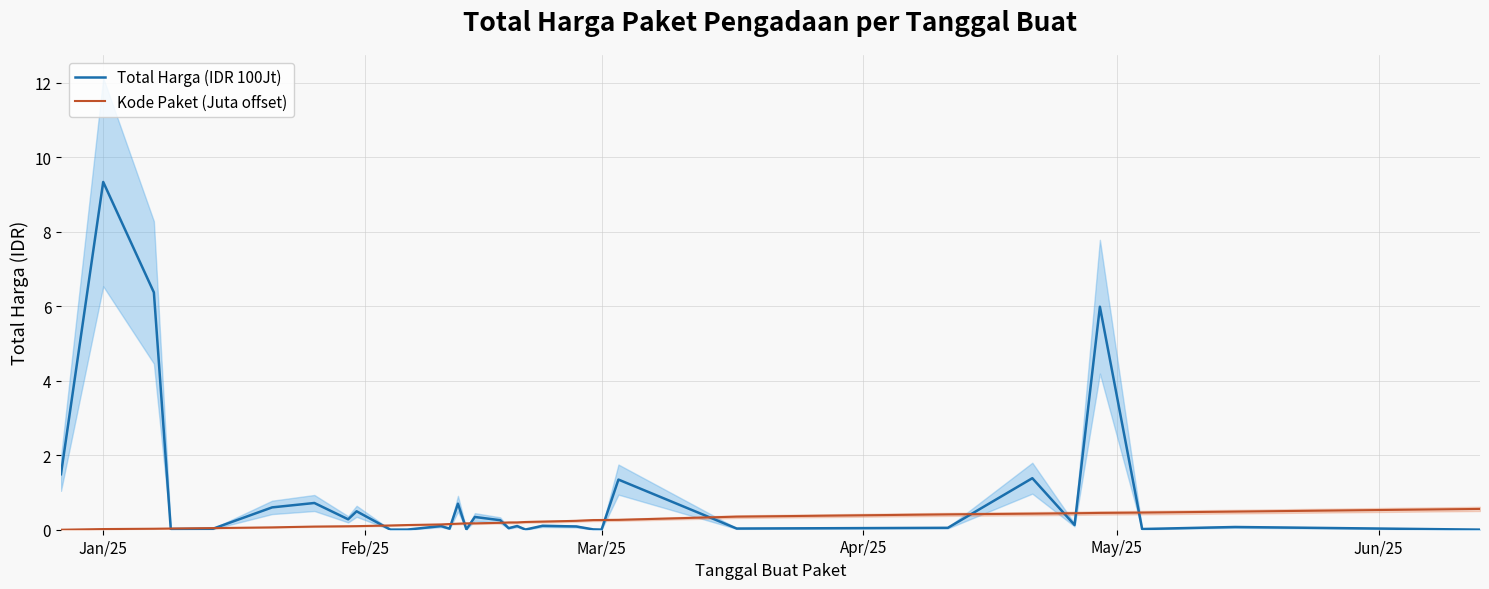

Reading left to right, what are all the values shown in this chart?

Total Harga (IDR 100Jt): 1.5	9.3	6.4	0.0	0.0	0.6	0.7	0.3	0.5	0.0	0.0	0.1	0.0	0.7	0.0	0.3	0.3	0.0	0.1	0.0	0.1	0.1	0.0	0.0	1.3	0.0	0.1	1.4	0.1	6.0	0.0	0.1	0.0
Kode Paket (Juta offset): 0.0	0.0	0.0	0.0	0.0	0.1	0.1	0.1	0.1	0.1	0.1	0.1	0.2	0.2	0.2	0.2	0.2	0.2	0.2	0.2	0.2	0.2	0.3	0.3	0.3	0.4	0.4	0.4	0.4	0.5	0.5	0.5	0.6